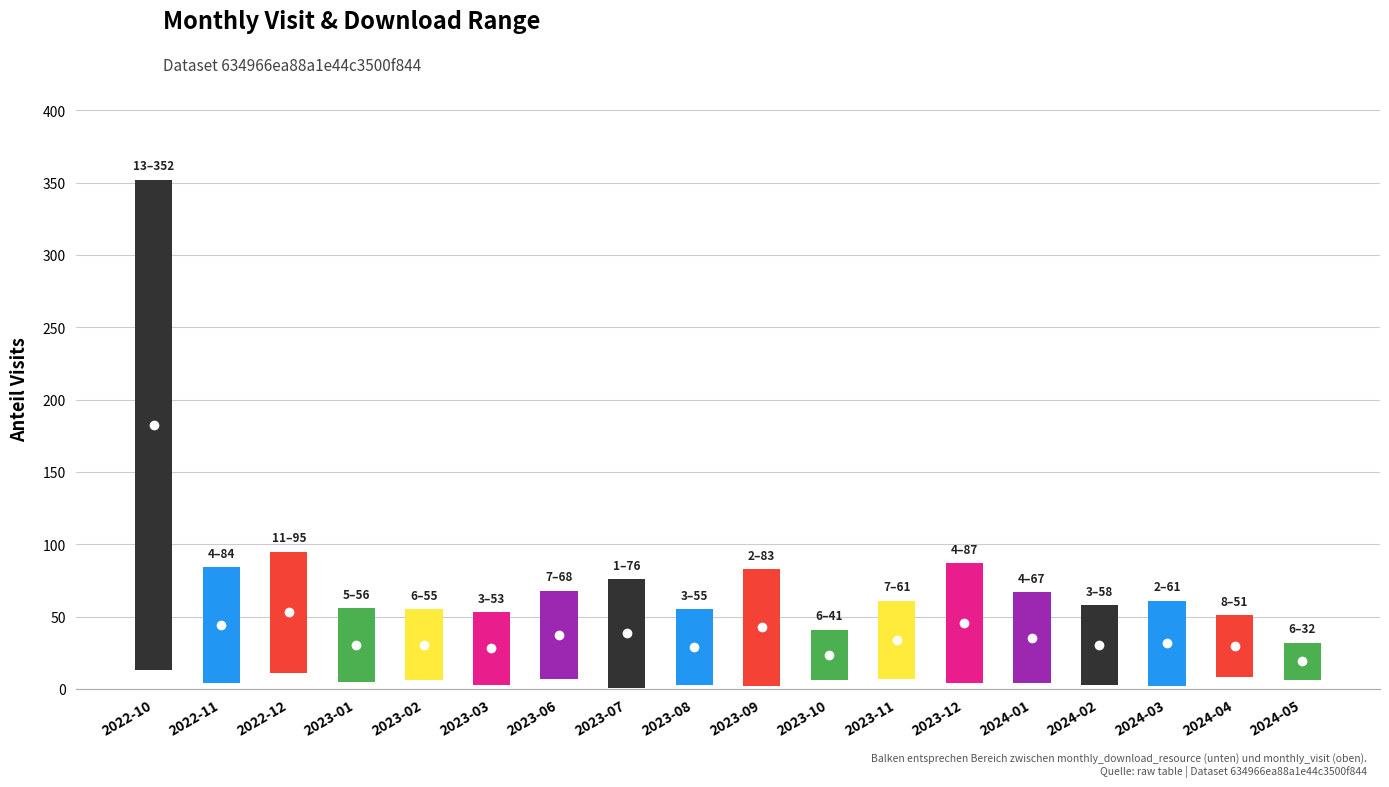

The value of monthly_visit at 8 is 55. True or false?

True